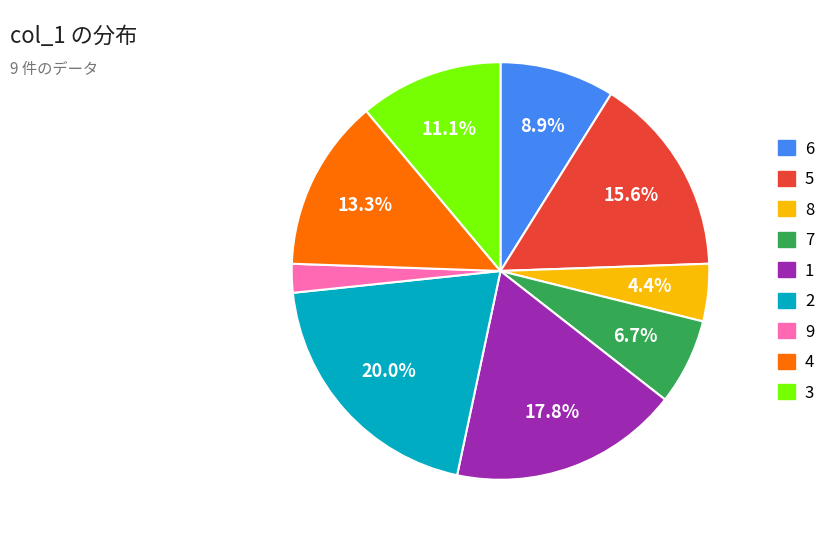

To the nearest percent, what portion does 2 represent?

20%